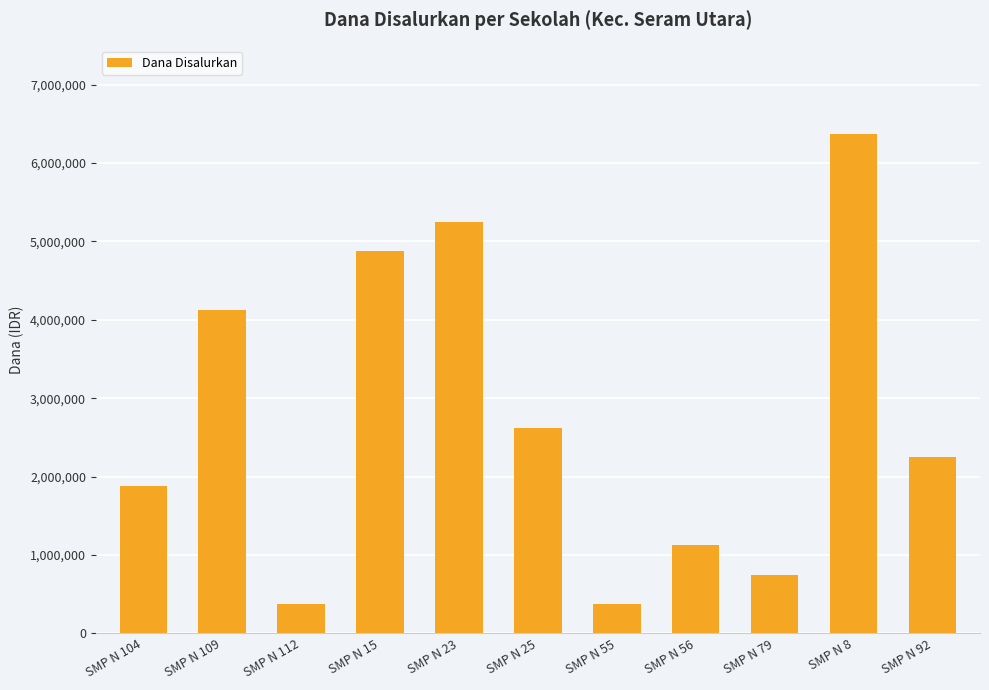

What is the change in value from SMP N 15 to SMP N 79?

-4125000